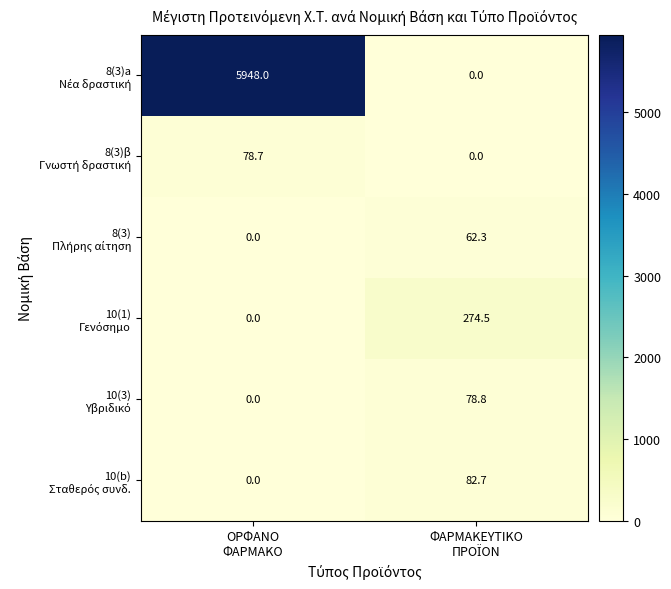

What is the greatest value displayed?

5948.0